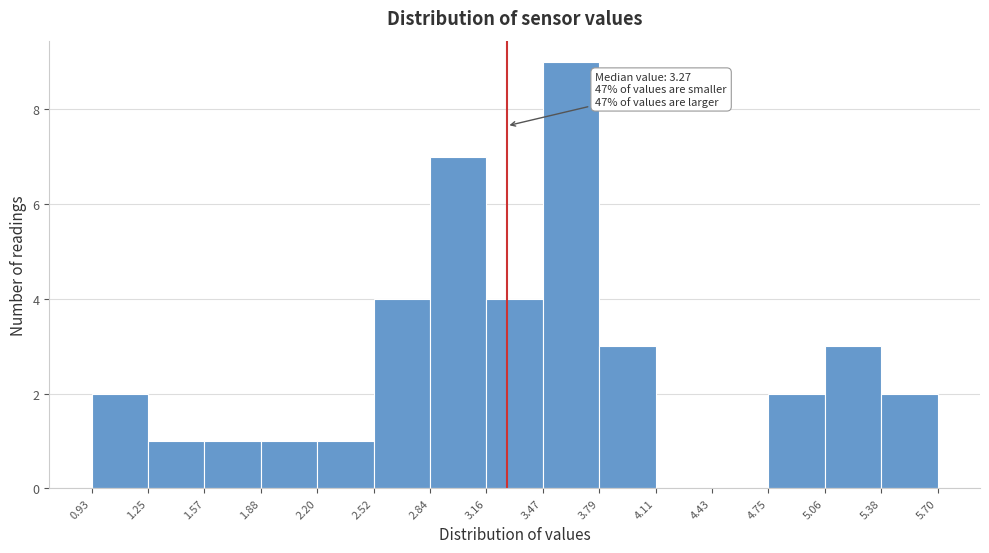

Over which range of the x-axis is the bar tallest?

3.47 to 3.79